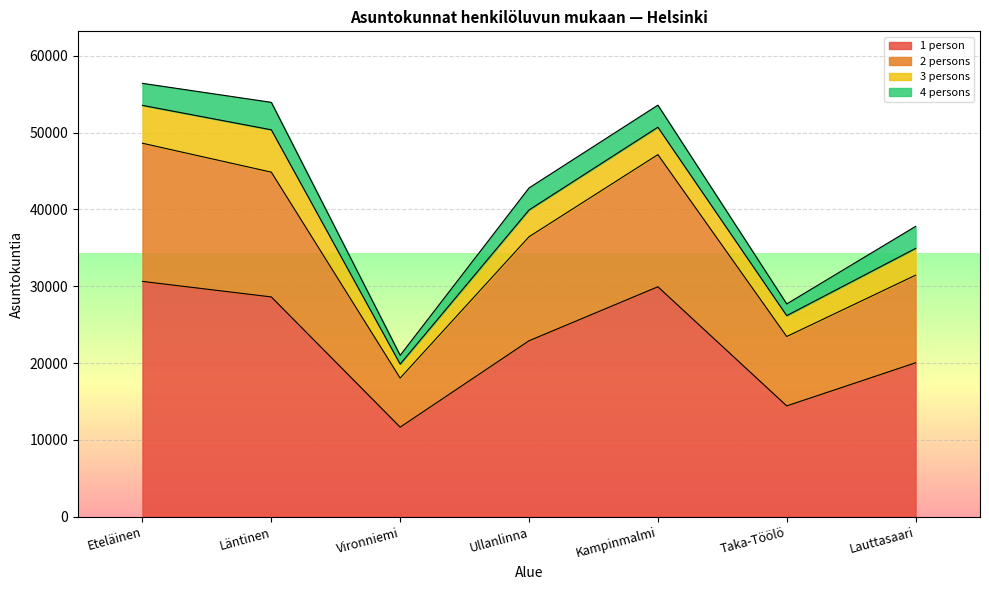

In 2 persons, how many points are lower than both neighbors (excluding endpoints)?

2